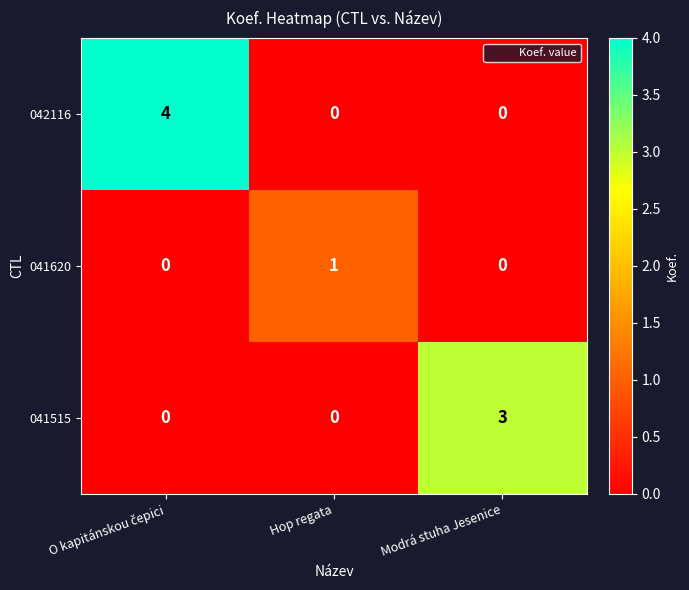

Which series has the largest range (max minus min)?

042116